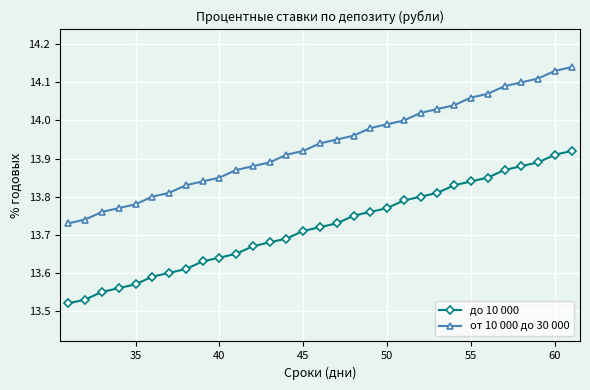

List the series in order of their overall mean, lowest first.

до 10 000, от 10 000 до 30 000